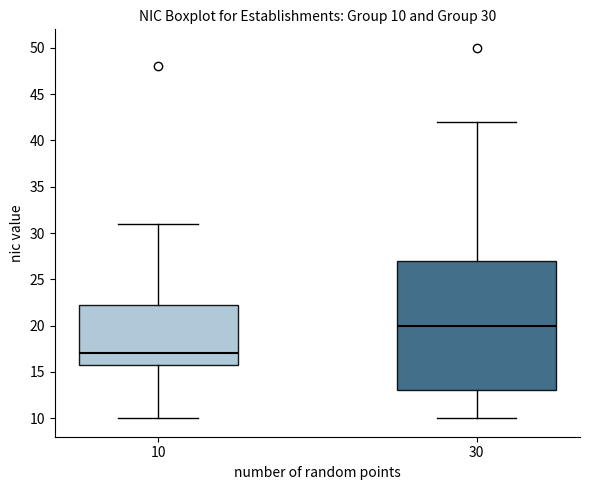

Which box's median line is the lowest?

10